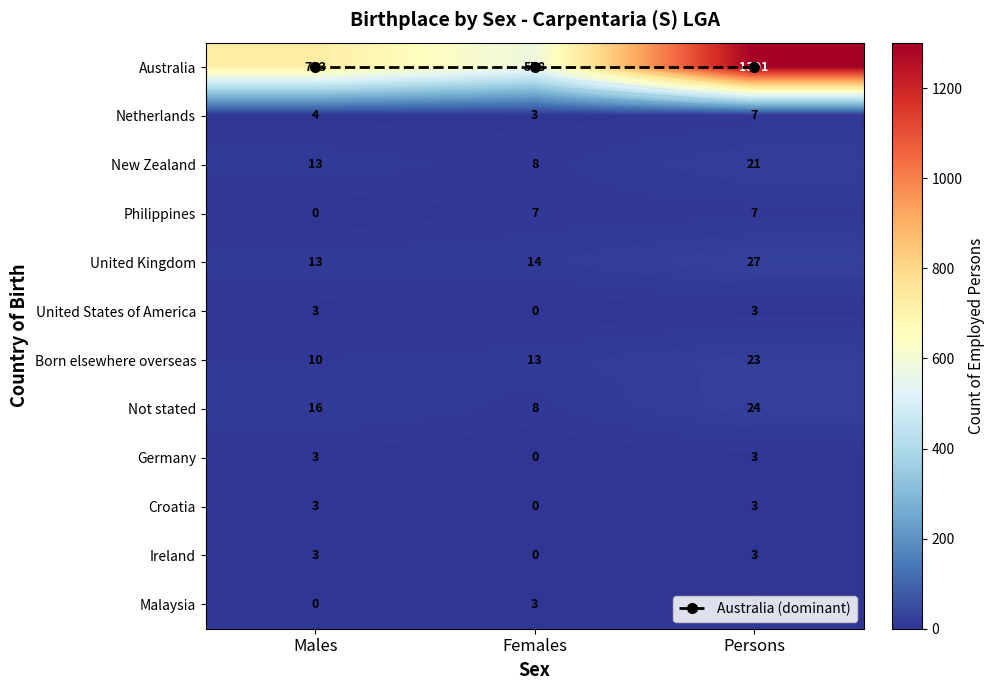

Which series has the widest spread of values?

Australia